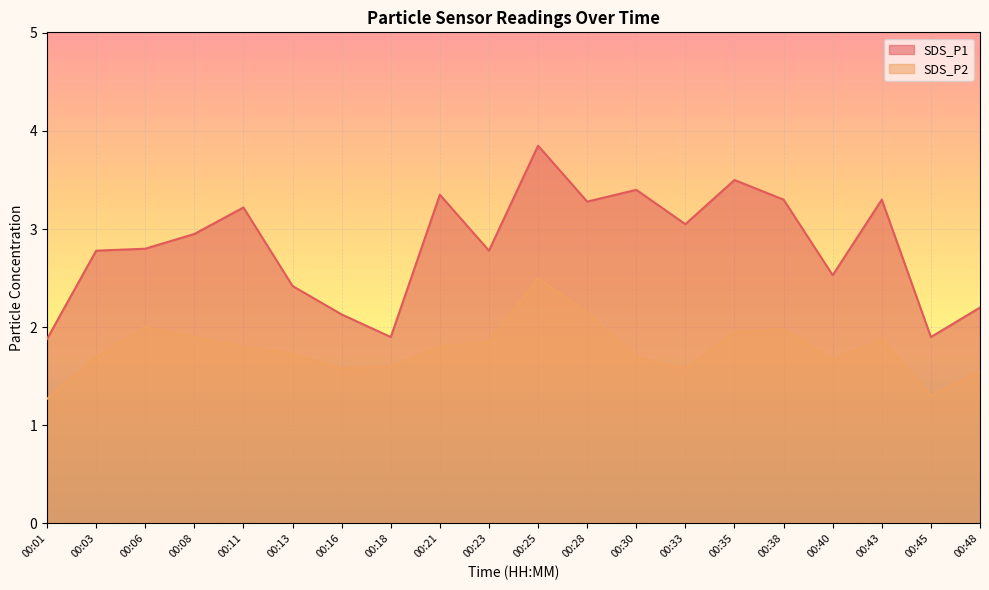

At which category does SDS_P2 reach its first local peak?

00:06